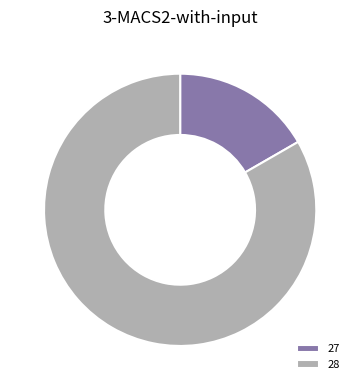

How many segments does this pie chart have?

2